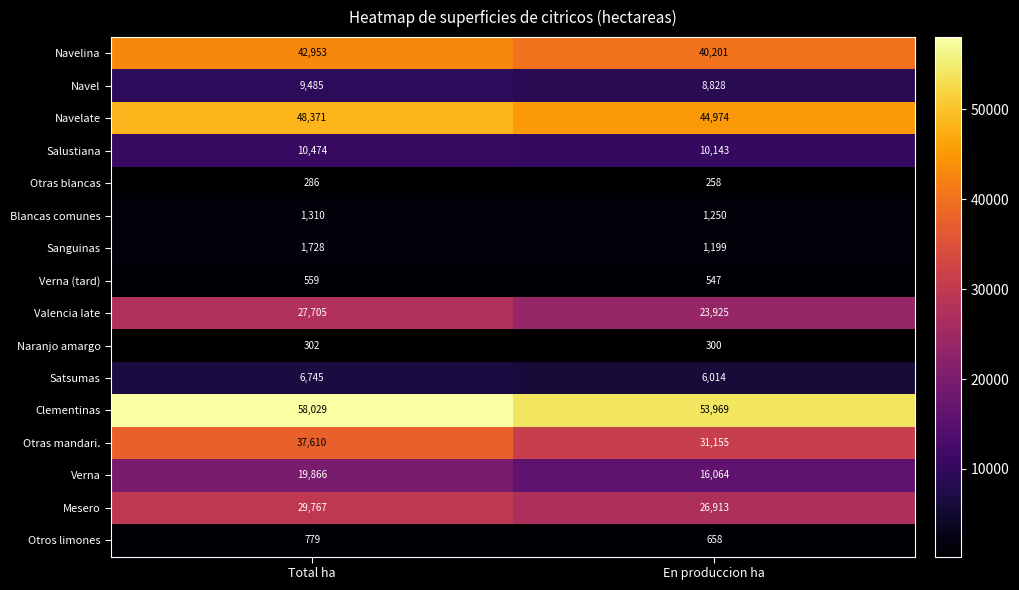

What is the total value across all series at Total ha?

295969